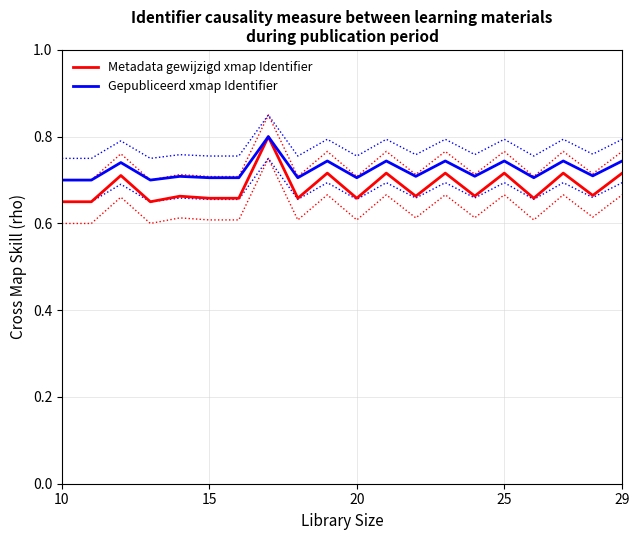

True or false: Gepubliceerd xmap Identifier has more than 2 interior local peaks.

True